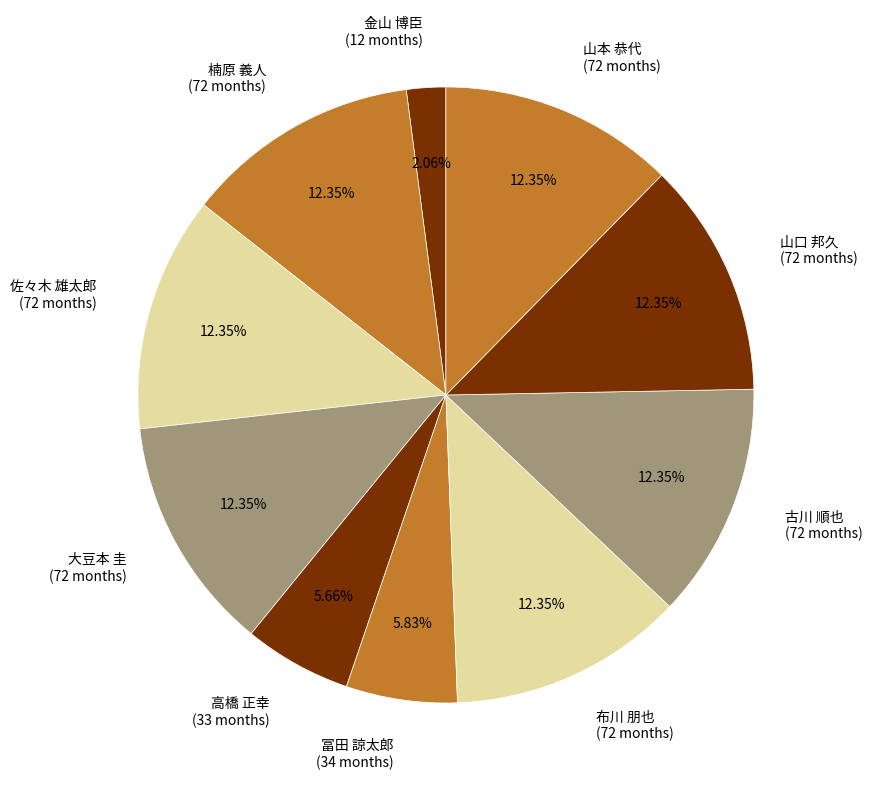

Is it true that 布川 朋也 is 12% of the pie?

True